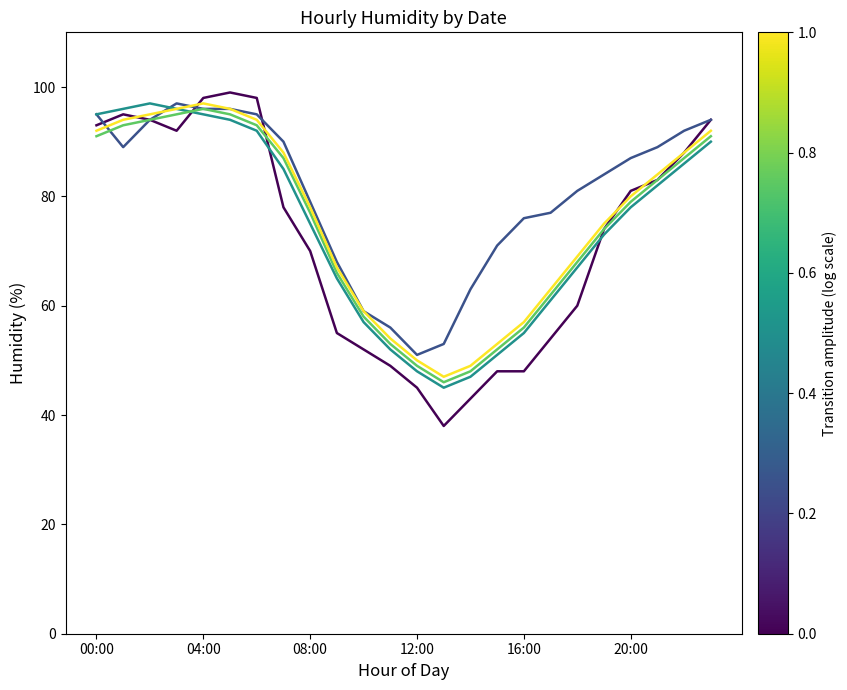

What is the smallest value displayed?

38